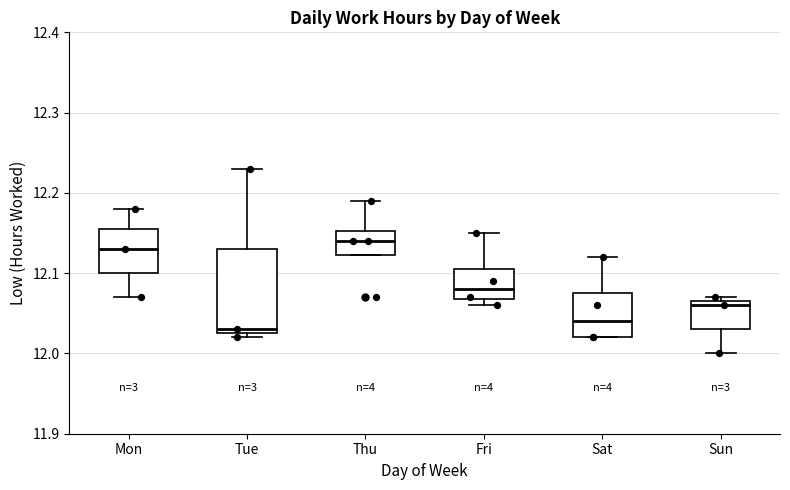

Where is the lower edge of the box for Sun on the y-axis? The values are not printed on the chart, so give them approximately, as read against the axis.

12.03